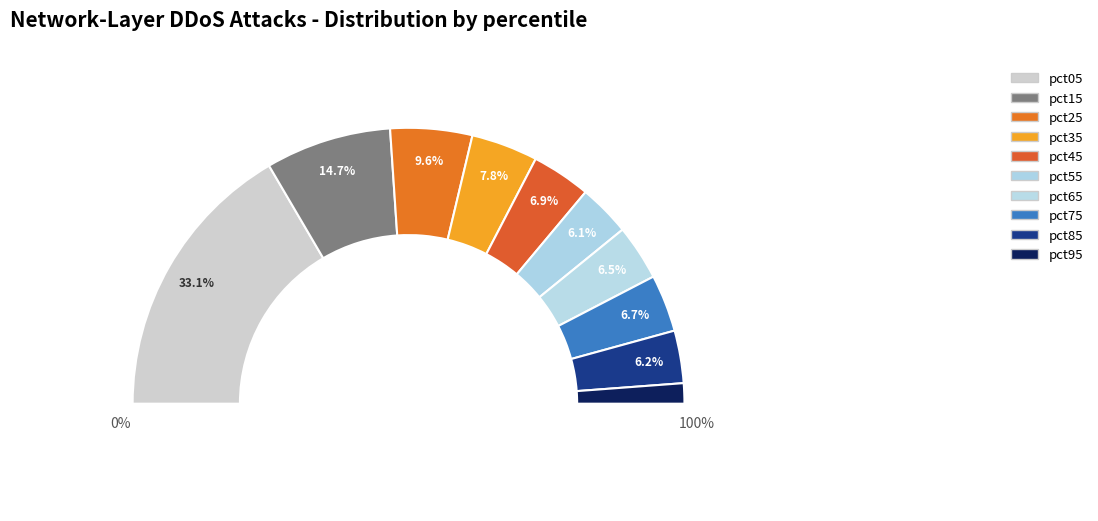

Which slice is the largest?

pct05